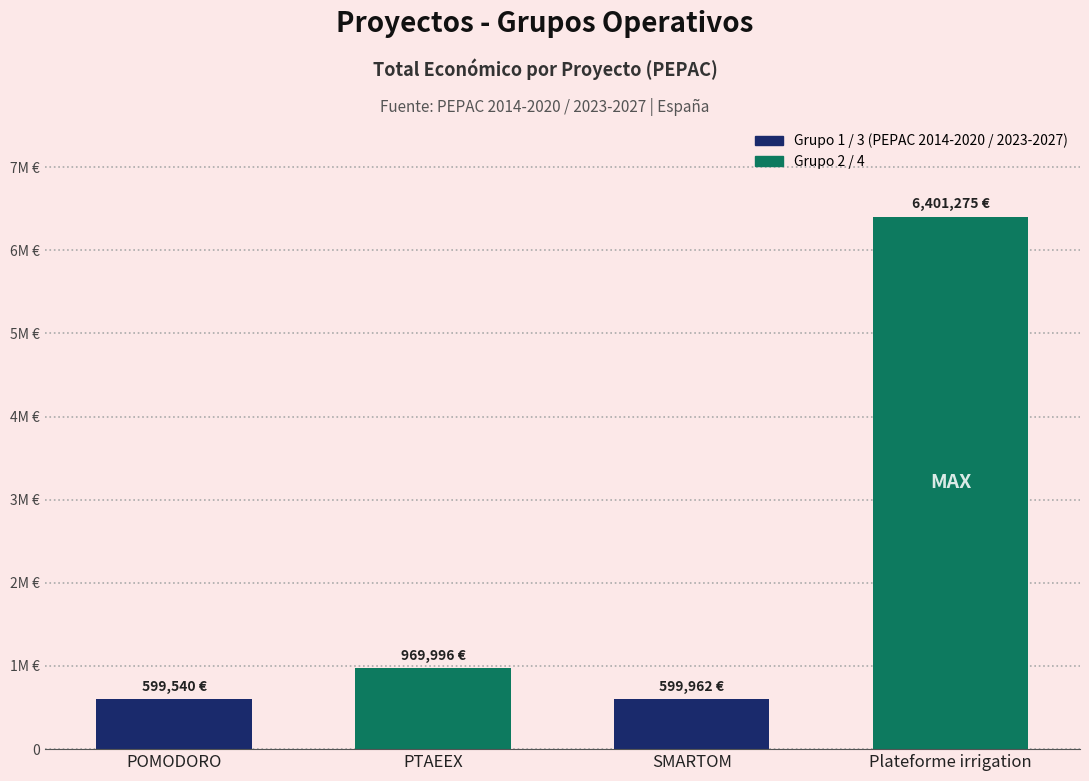

Are the bars horizontal?

No